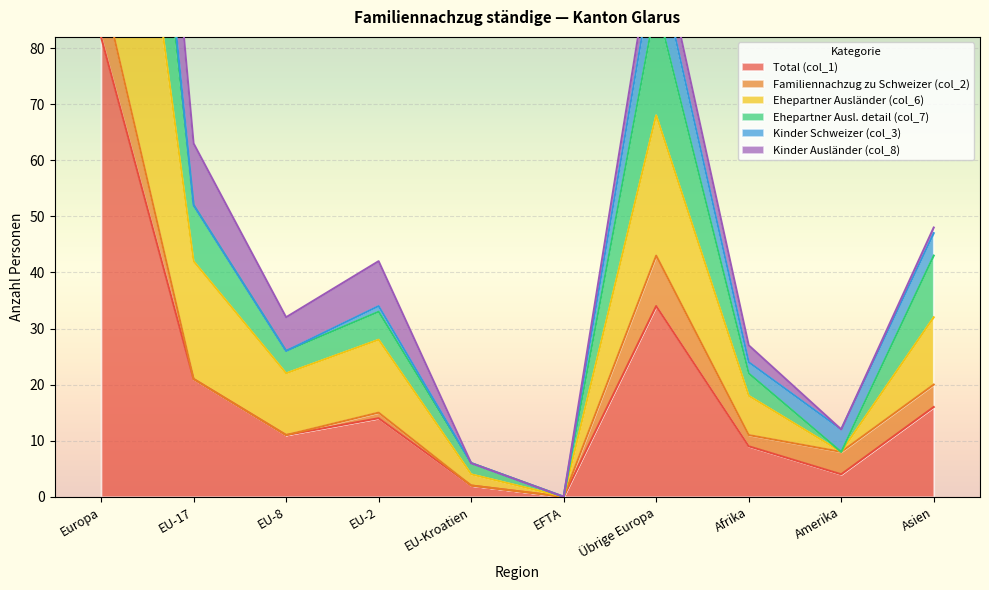

True or false: Ehepartner Ausl. detail (col_7) and Total (col_1) intersect in this chart.

False